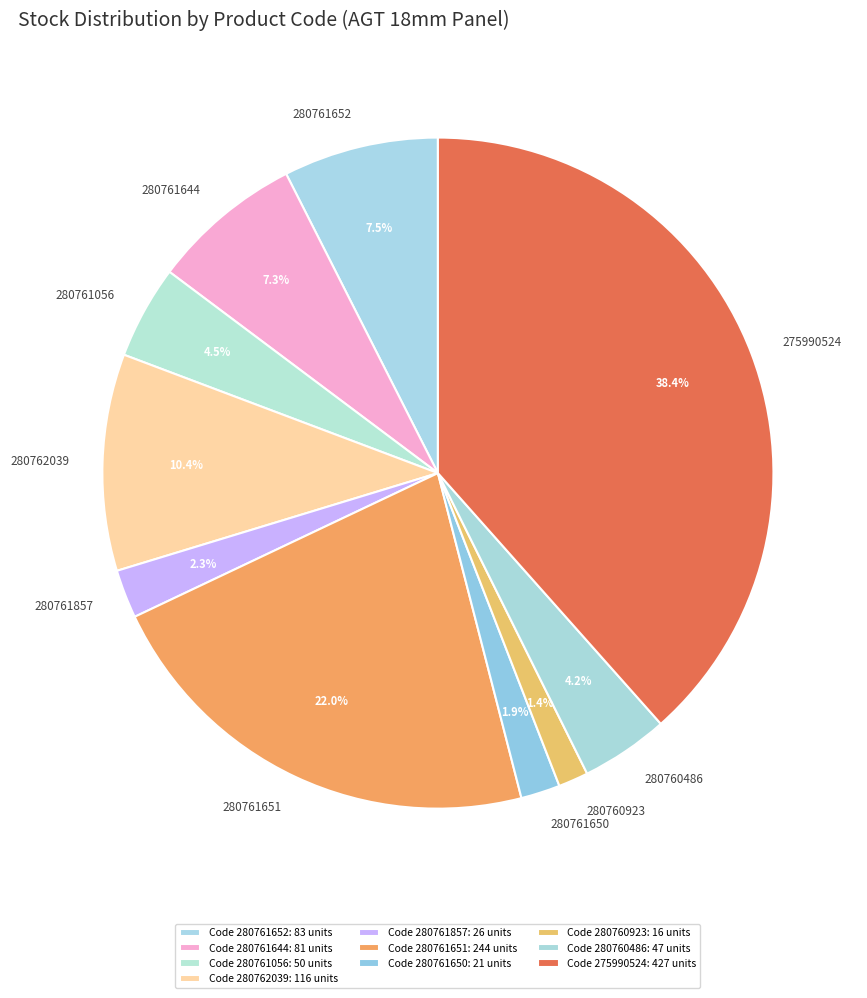

How many slices are in this pie chart?

10